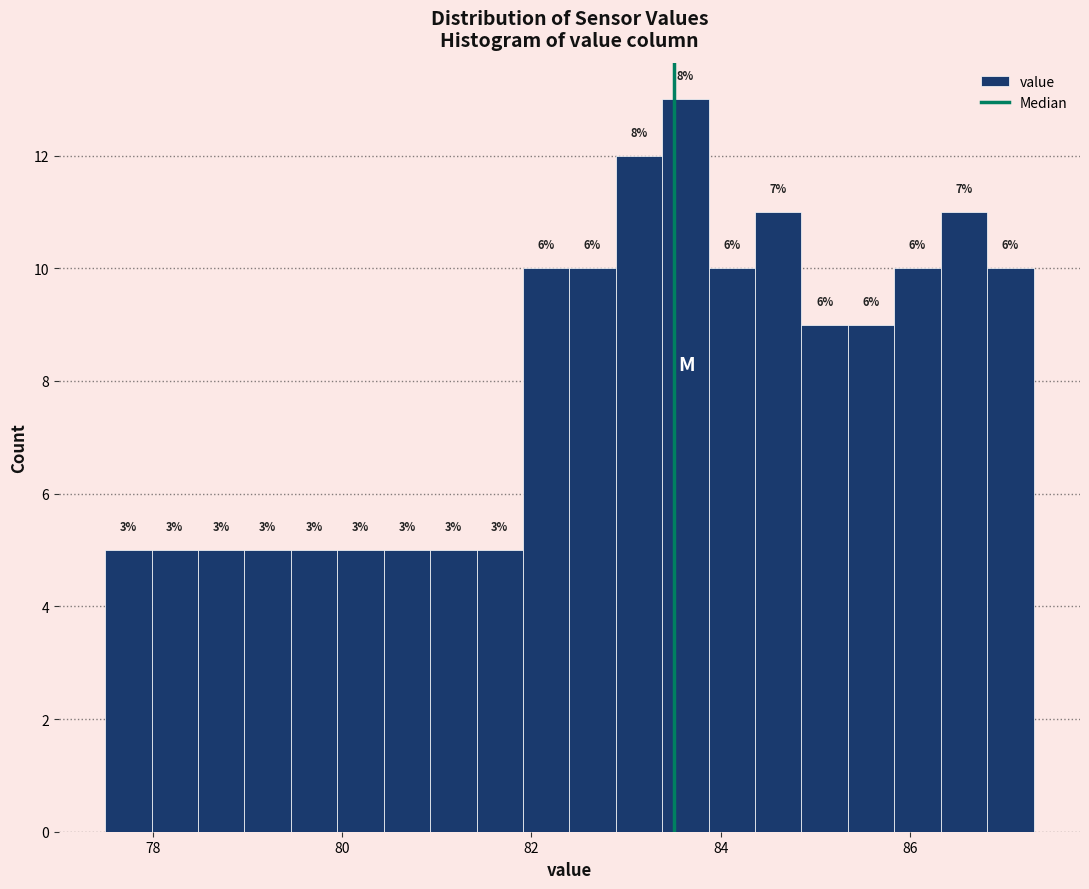

Read against the x-axis, roughly where is the centre of the tallest bar?

83.6